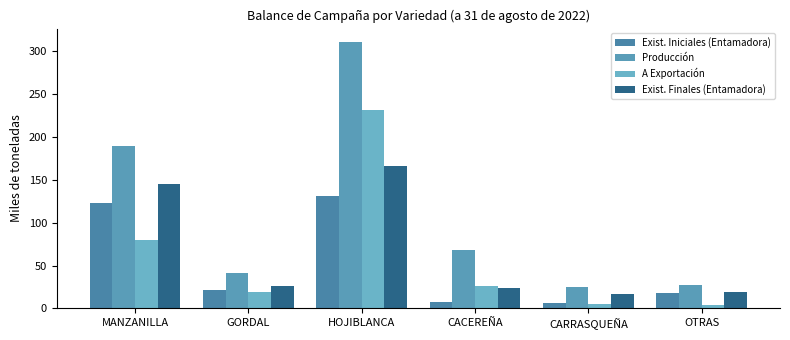

What is the difference between the maximum and minimum values in the Exist. Finales (Entamadora) series?

149.8